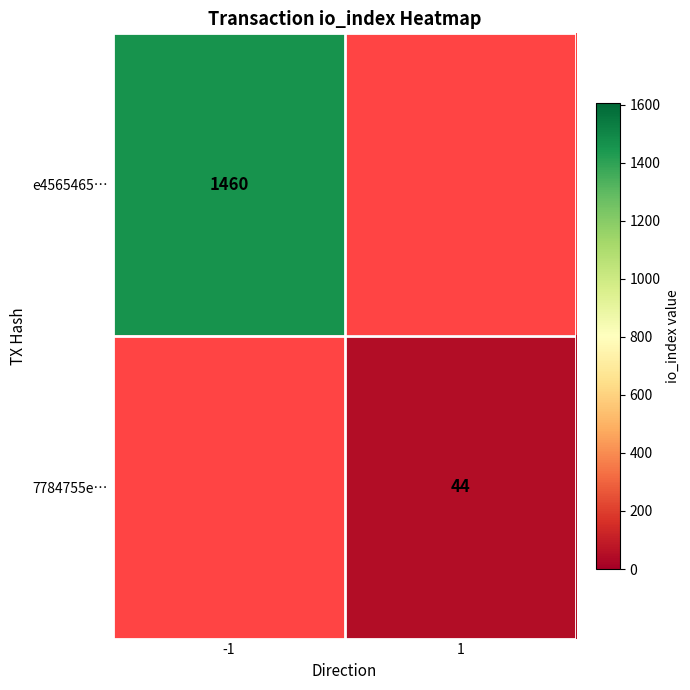

True or false: e4565465… has a value of 569.4 at -1.

False